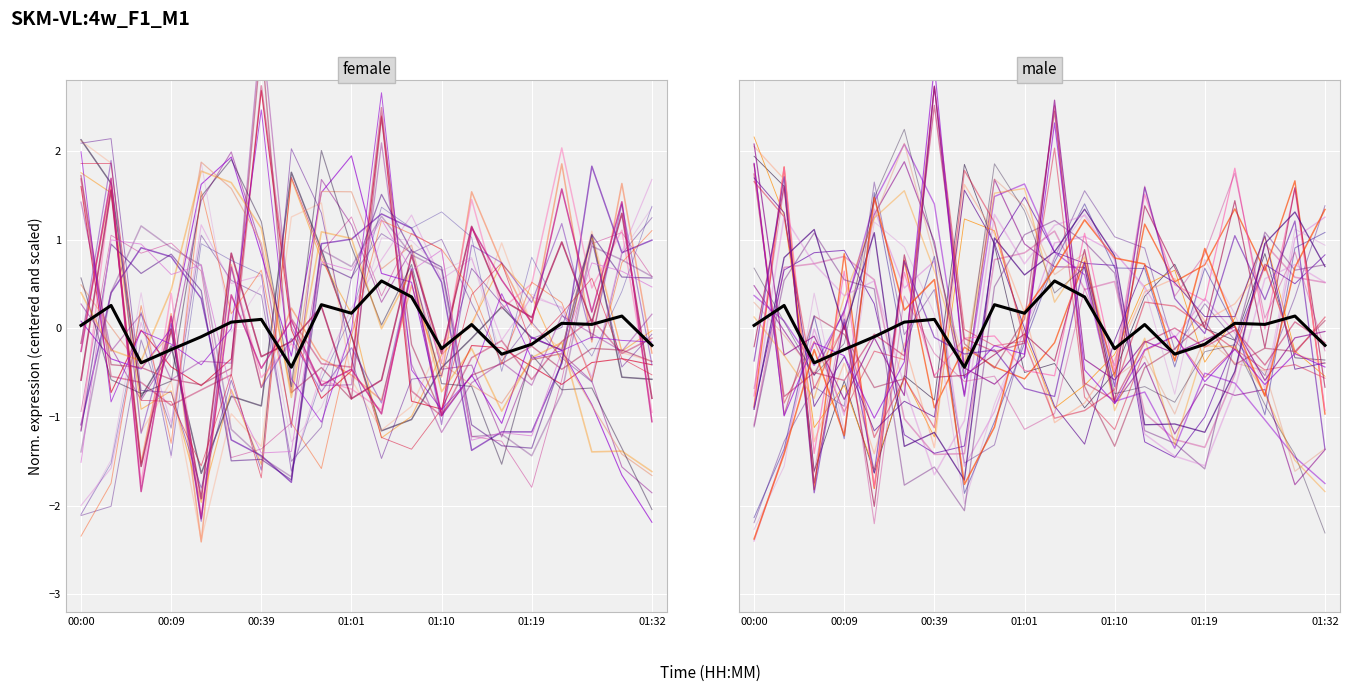

Where does the mean (male) series first go above 0?

00:00